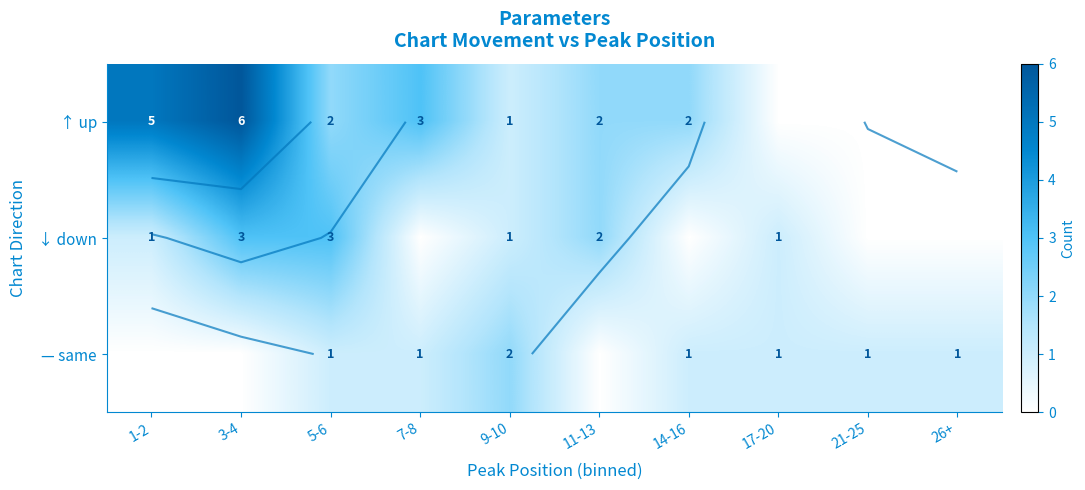

How many values in the ↓ down series exceed 1?

3